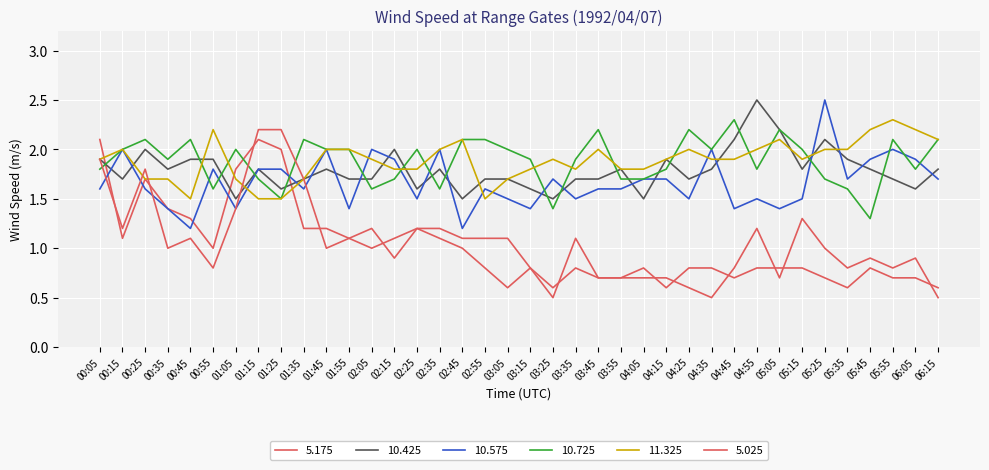

What is the label of the 33rd point from the left?

05:25